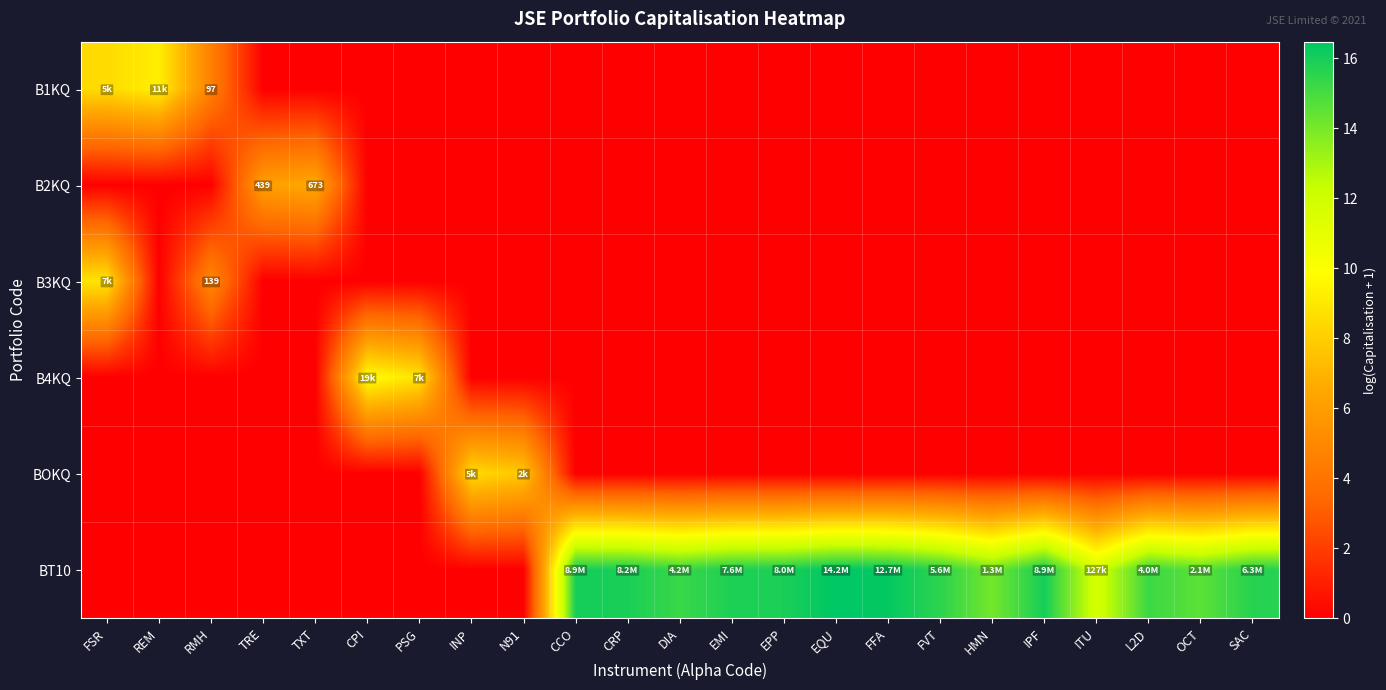

Which category has the highest value across all series?

EQU